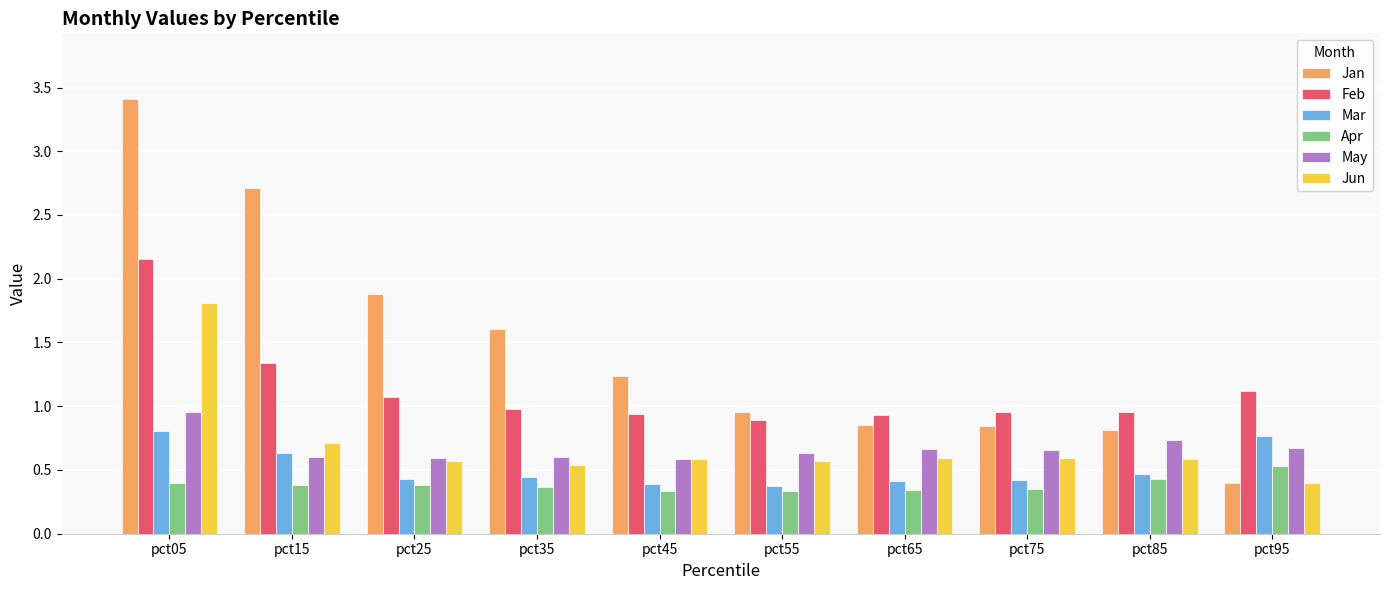

What is the sum of the Jan values at pct85 and pct25?

2.7